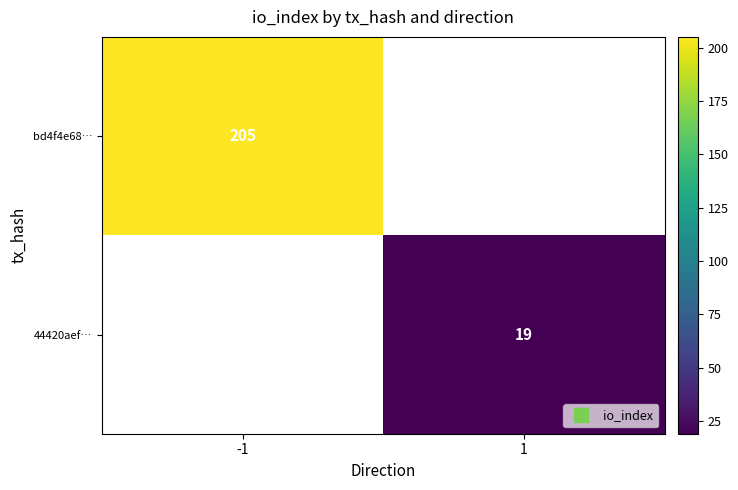

Which label corresponds to the smallest value in the chart?

1